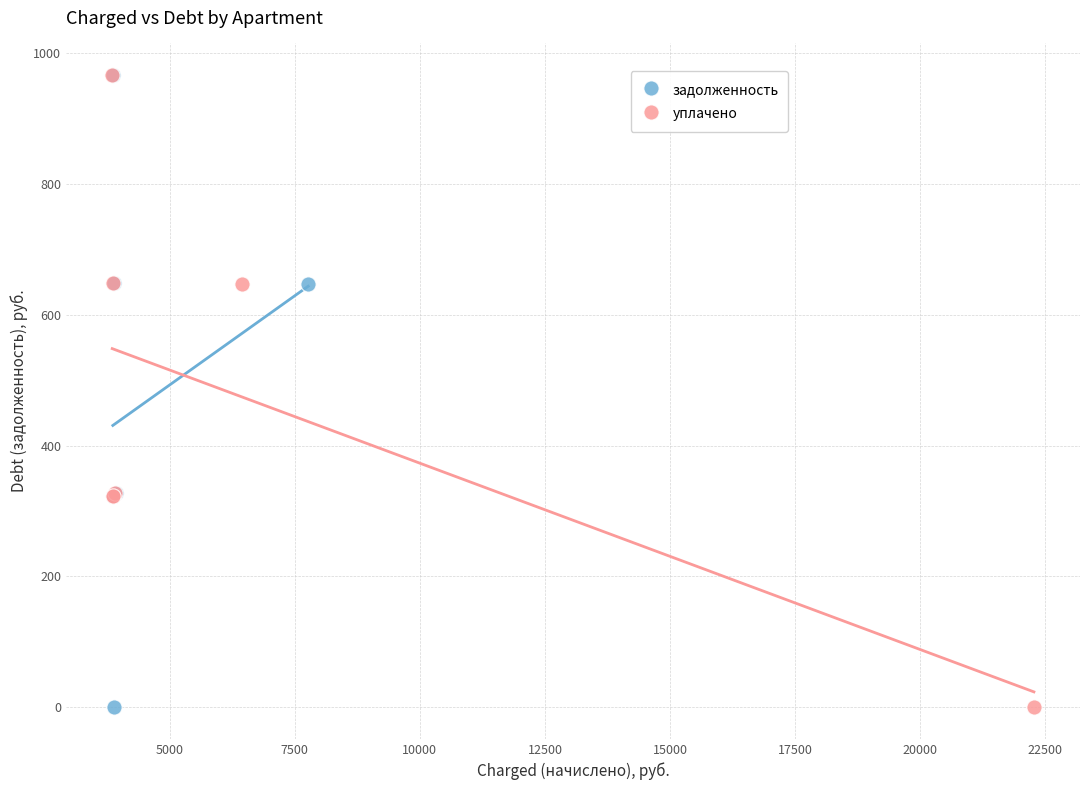

What are all the series names shown in the legend?

задолженность, уплачено